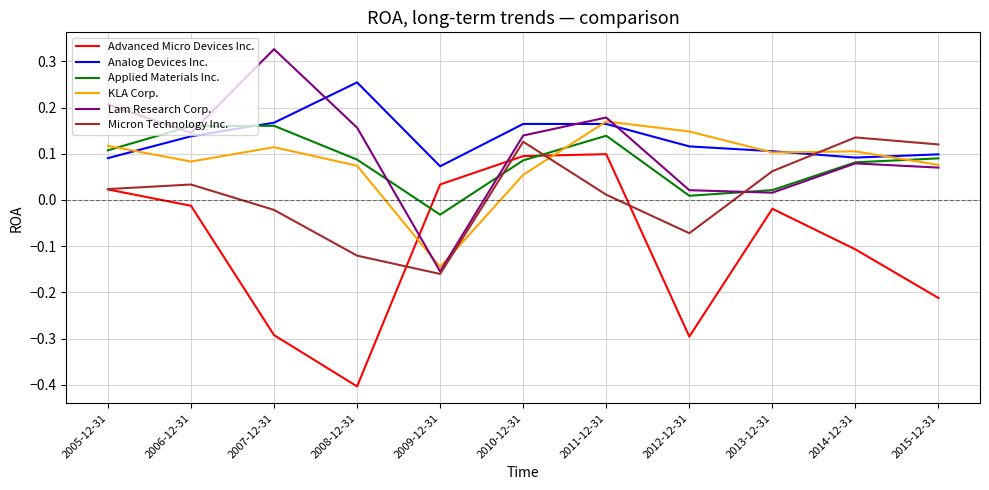

Where does the Lam Research Corp. series first go above 0?

2005-12-31